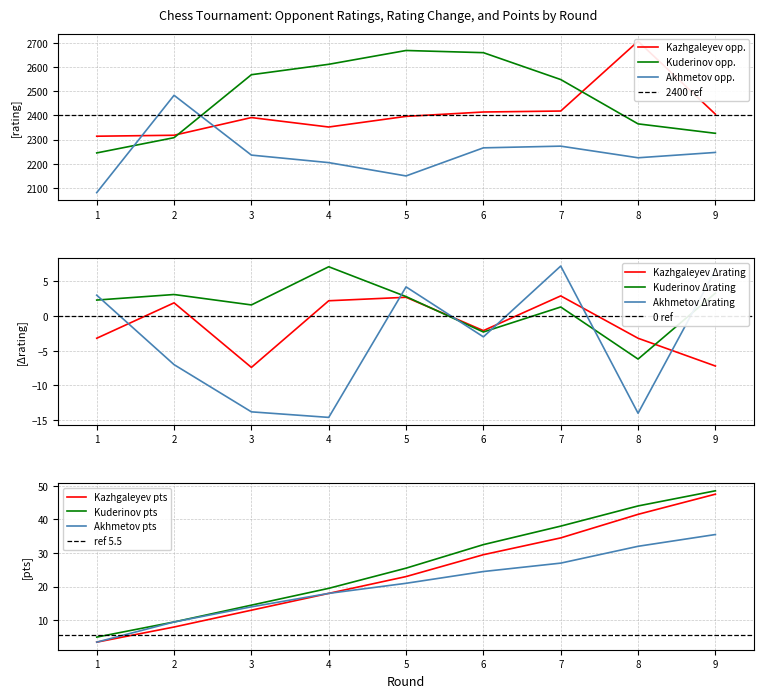

How many data points in Kuderinov_delta are above 2?

5